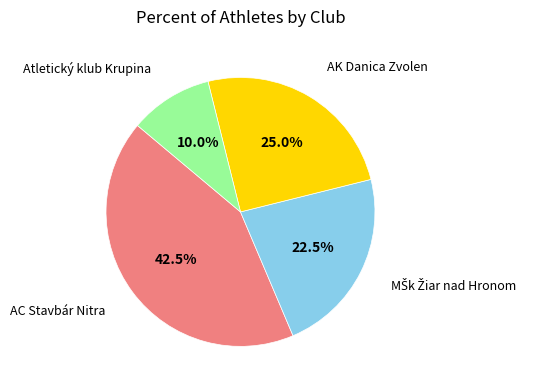

How many slices are in this pie chart?

4